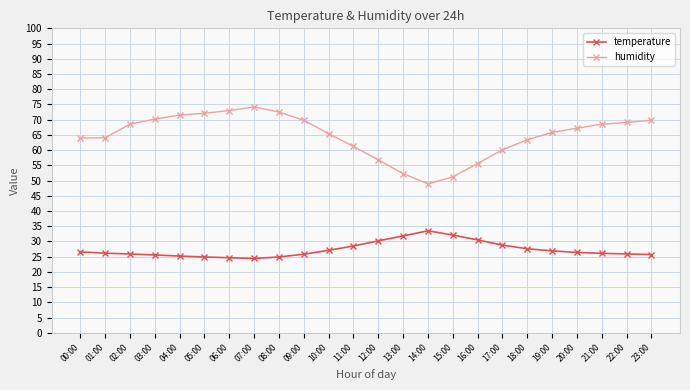

What is the total value across all series at 12:00?

87.0